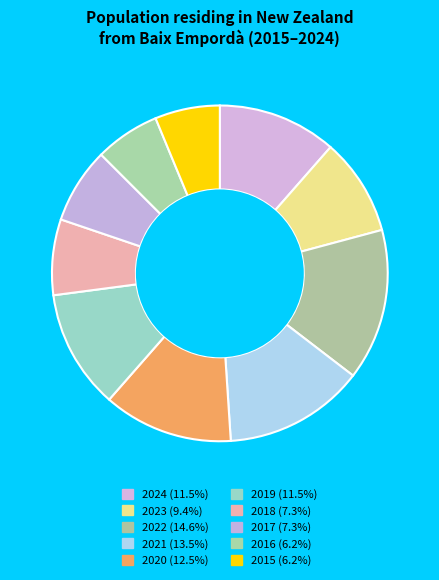

To the nearest percent, what is the average slice percentage?

10%